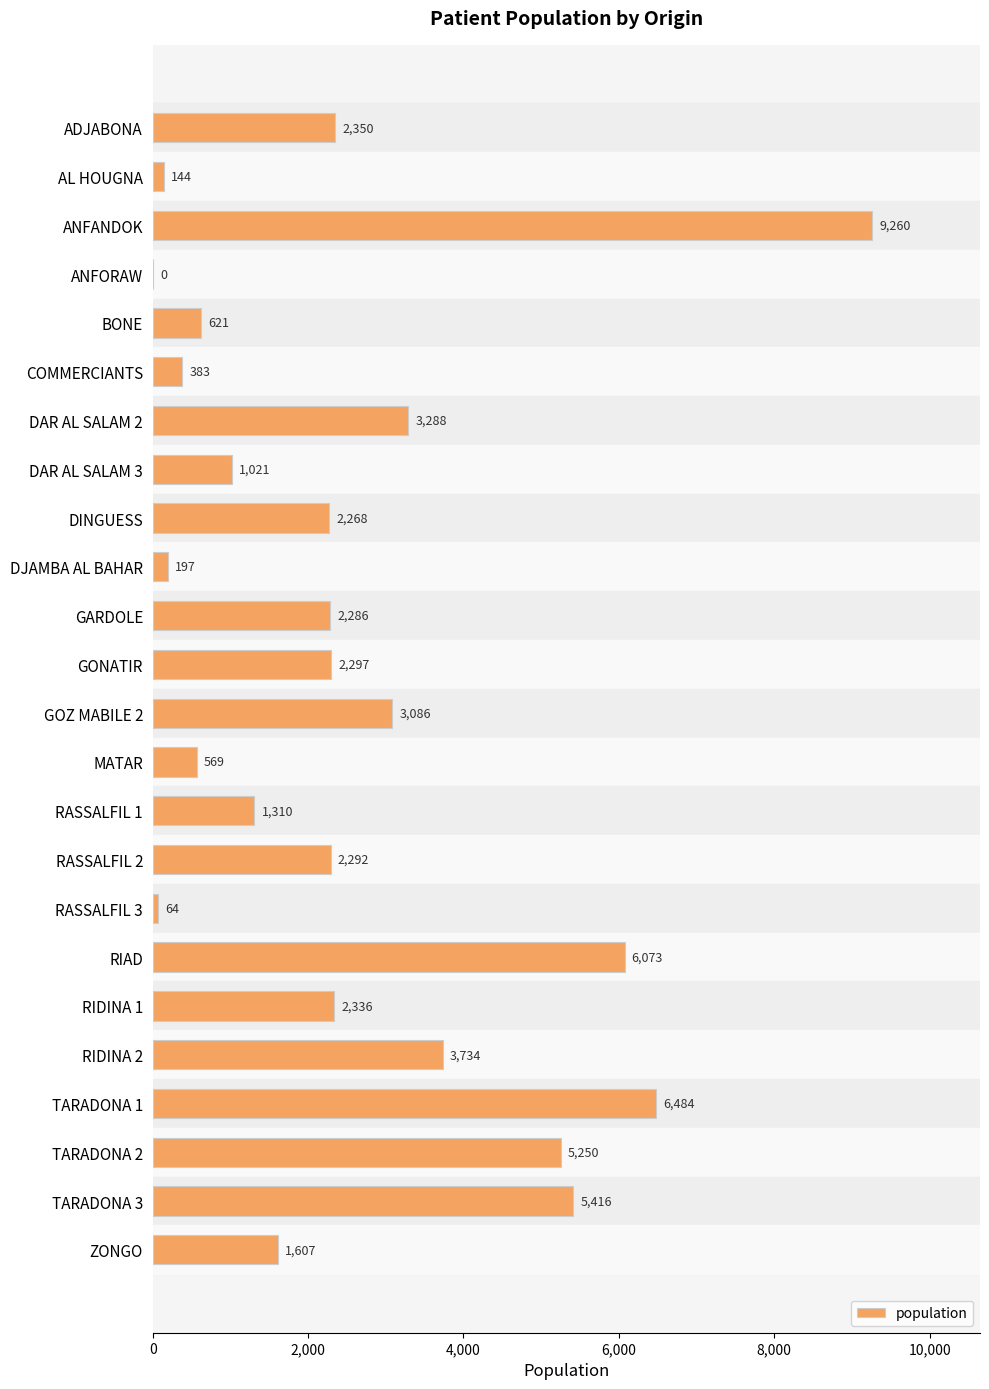

Which has a higher value, DAR AL SALAM 3 or GONATIR?

GONATIR